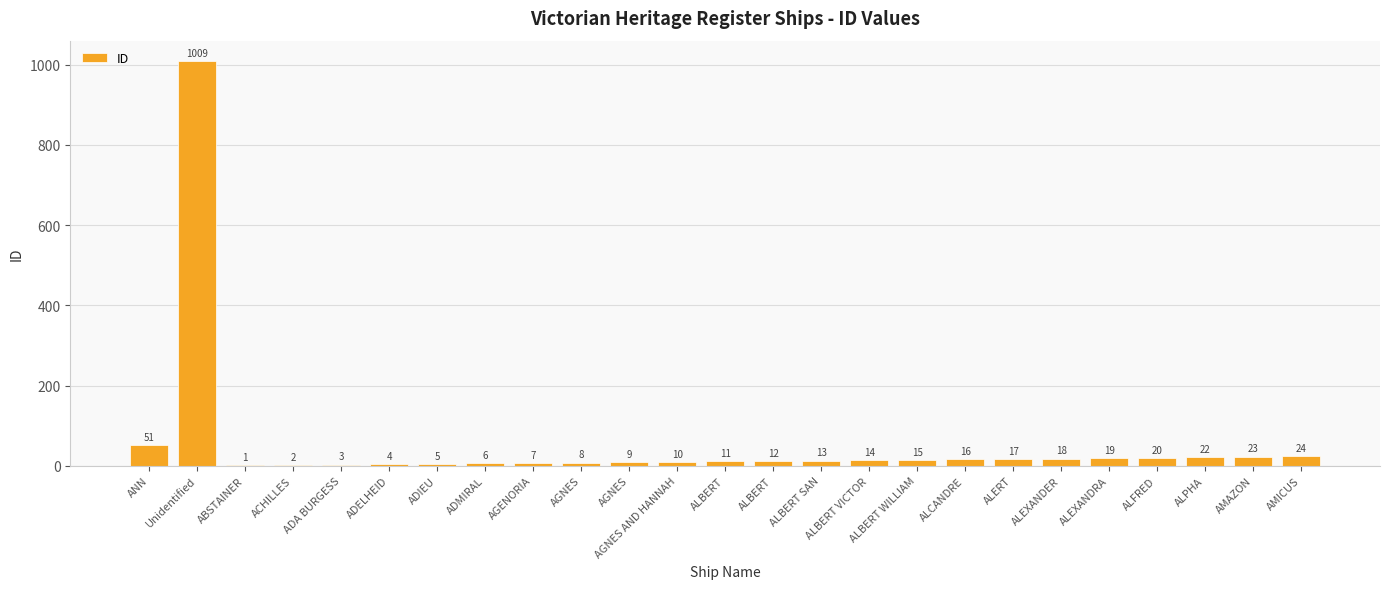

Are the bars horizontal?

No